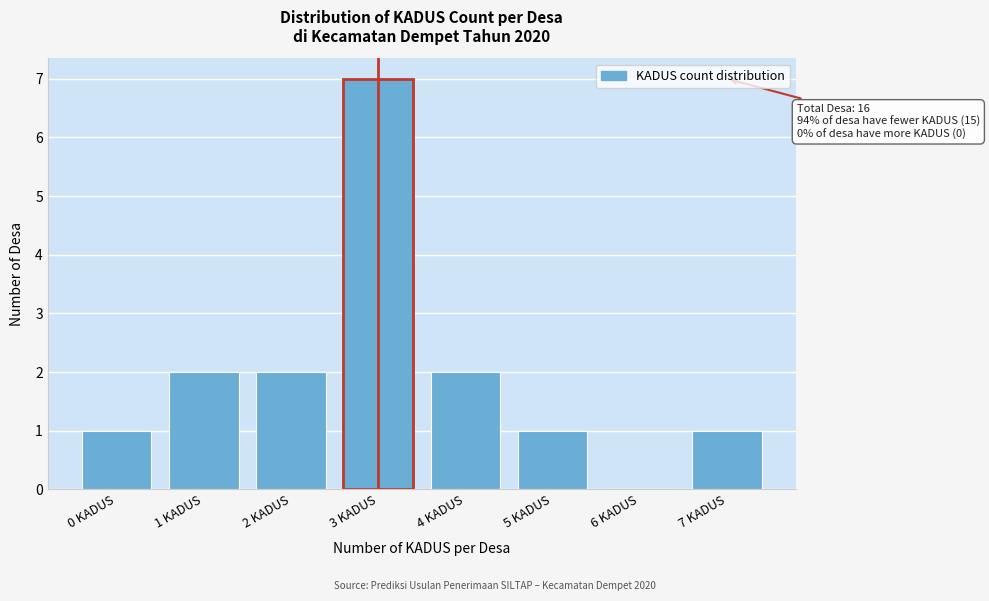

Over which range of the x-axis is the bar tallest?

2.5 to 3.5